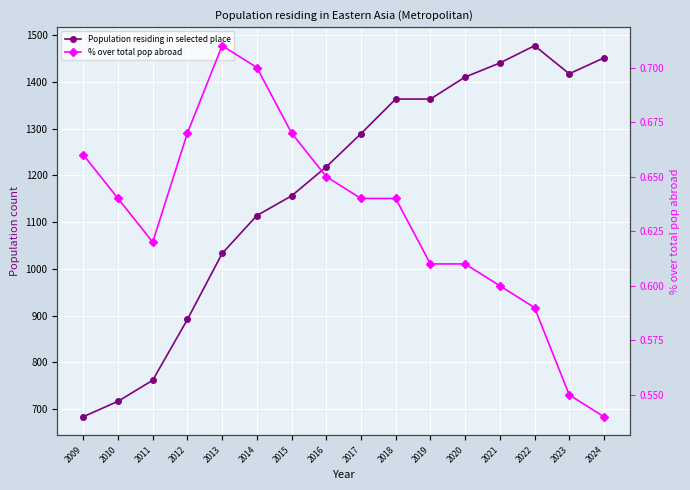

Reading right to left, what are all the values shown in this chart?

Population residing in selected place: 2024=1451.0	2023=1417.0	2022=1477.0	2021=1440.0	2020=1410.0	2019=1363.0	2018=1363.0	2017=1289.0	2016=1218.0	2015=1156.0	2014=1114.0	2013=1033.0	2012=892.0	2011=762.0	2010=717.0	2009=684.0
% over total pop abroad: 2024=0.5	2023=0.6	2022=0.6	2021=0.6	2020=0.6	2019=0.6	2018=0.6	2017=0.6	2016=0.7	2015=0.7	2014=0.7	2013=0.7	2012=0.7	2011=0.6	2010=0.6	2009=0.7